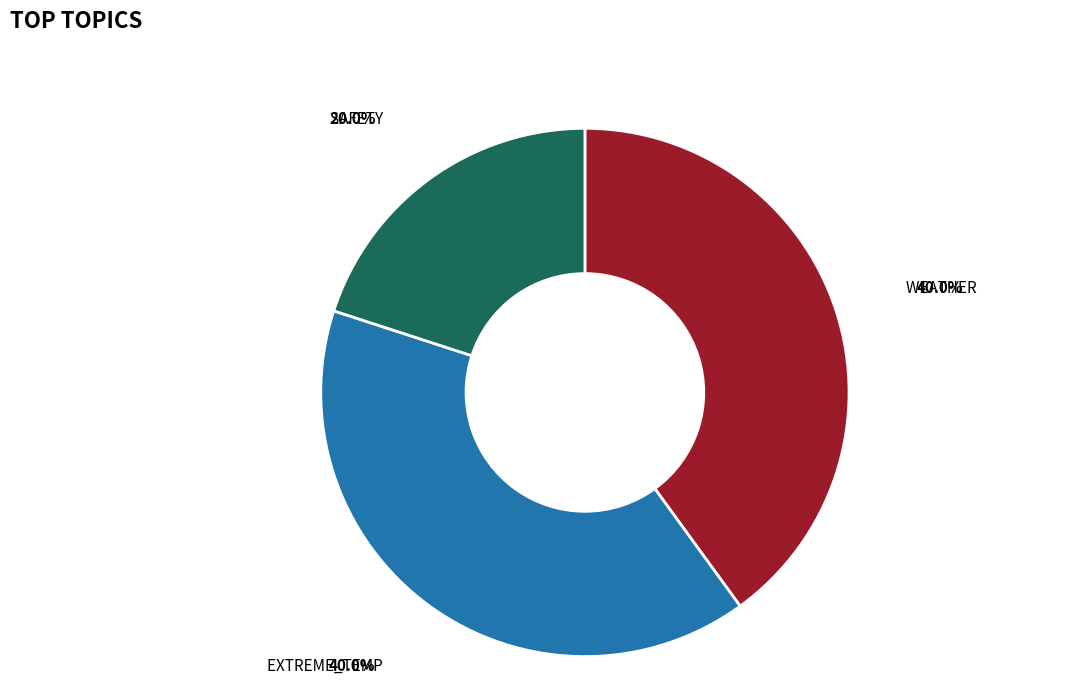

Count the number of slices in the pie.

3